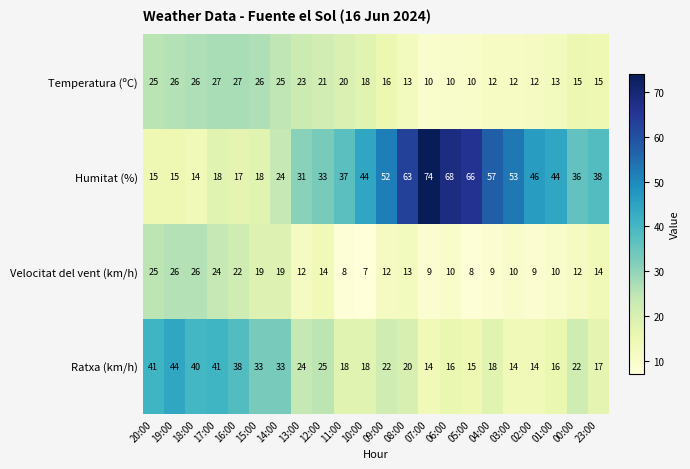

What is the minimum value shown in the chart?

7